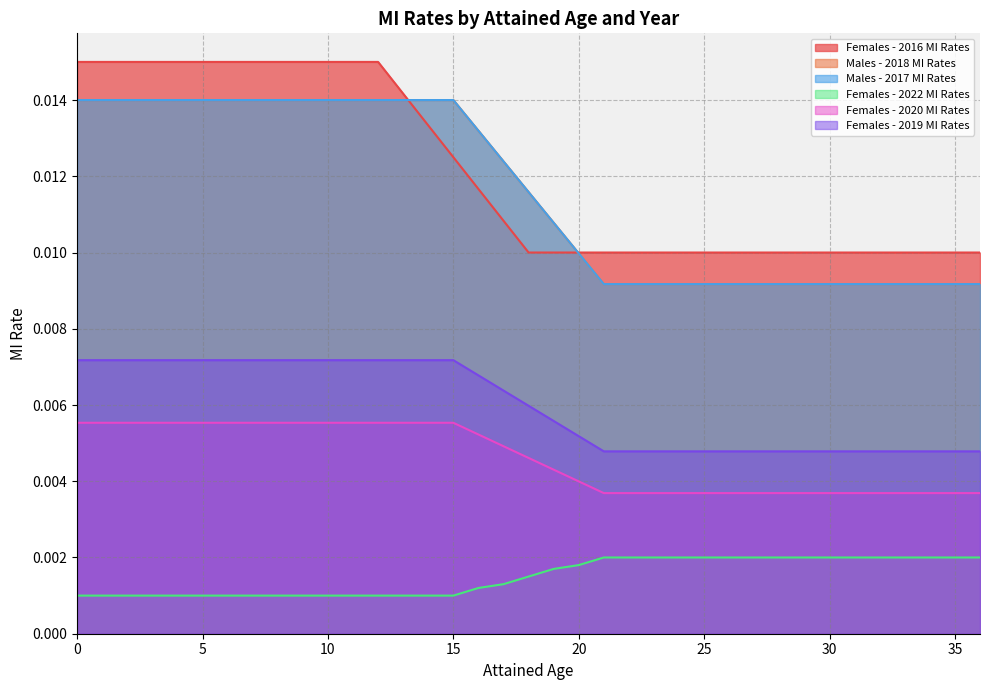

Reading left to right, transcribe all the data shown in this chart.

Females - 2016 MI Rates: 0.0	0.0	0.0	0.0	0.0	0.0	0.0	0.0	0.0	0.0	0.0	0.0	0.0	0.0	0.0	0.0	0.0	0.0	0.0	0.0	0.0	0.0	0.0	0.0	0.0	0.0	0.0	0.0	0.0	0.0	0.0	0.0	0.0	0.0	0.0	0.0	0.0
Males - 2018 MI Rates: 0.0	0.0	0.0	0.0	0.0	0.0	0.0	0.0	0.0	0.0	0.0	0.0	0.0	0.0	0.0	0.0	0.0	0.0	0.0	0.0	0.0	0.0	0.0	0.0	0.0	0.0	0.0	0.0	0.0	0.0	0.0	0.0	0.0	0.0	0.0	0.0	0.0
Males - 2017 MI Rates: 0.0	0.0	0.0	0.0	0.0	0.0	0.0	0.0	0.0	0.0	0.0	0.0	0.0	0.0	0.0	0.0	0.0	0.0	0.0	0.0	0.0	0.0	0.0	0.0	0.0	0.0	0.0	0.0	0.0	0.0	0.0	0.0	0.0	0.0	0.0	0.0	0.0
Females - 2022 MI Rates: 0.0	0.0	0.0	0.0	0.0	0.0	0.0	0.0	0.0	0.0	0.0	0.0	0.0	0.0	0.0	0.0	0.0	0.0	0.0	0.0	0.0	0.0	0.0	0.0	0.0	0.0	0.0	0.0	0.0	0.0	0.0	0.0	0.0	0.0	0.0	0.0	0.0
Females - 2020 MI Rates: 0.0	0.0	0.0	0.0	0.0	0.0	0.0	0.0	0.0	0.0	0.0	0.0	0.0	0.0	0.0	0.0	0.0	0.0	0.0	0.0	0.0	0.0	0.0	0.0	0.0	0.0	0.0	0.0	0.0	0.0	0.0	0.0	0.0	0.0	0.0	0.0	0.0
Females - 2019 MI Rates: 0.0	0.0	0.0	0.0	0.0	0.0	0.0	0.0	0.0	0.0	0.0	0.0	0.0	0.0	0.0	0.0	0.0	0.0	0.0	0.0	0.0	0.0	0.0	0.0	0.0	0.0	0.0	0.0	0.0	0.0	0.0	0.0	0.0	0.0	0.0	0.0	0.0